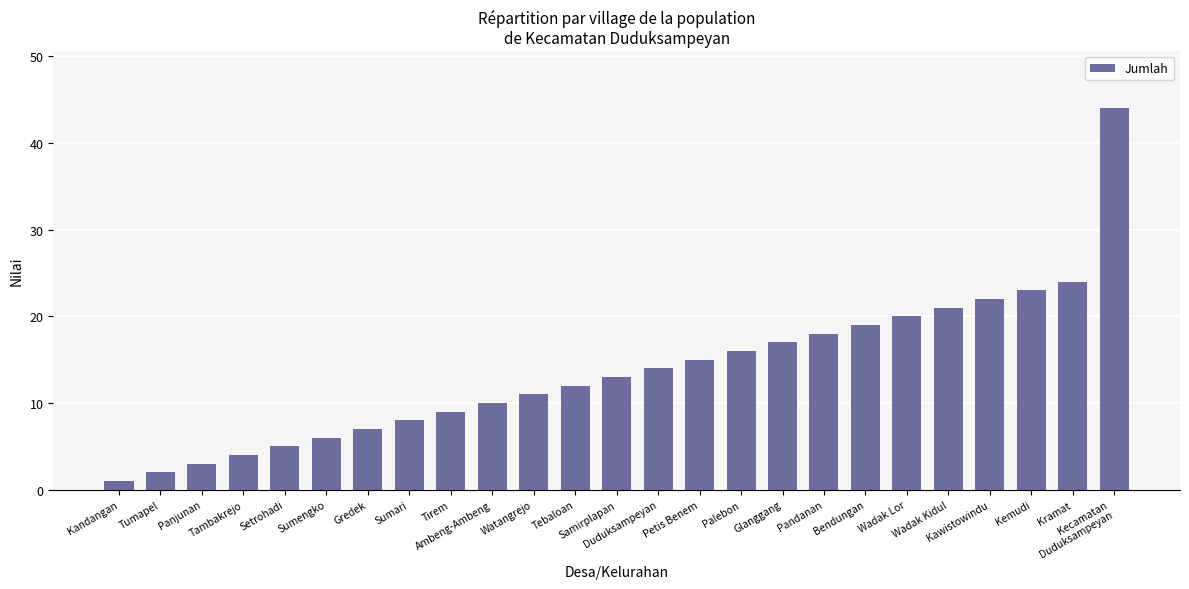

What position from the right is Tebaloan?

14